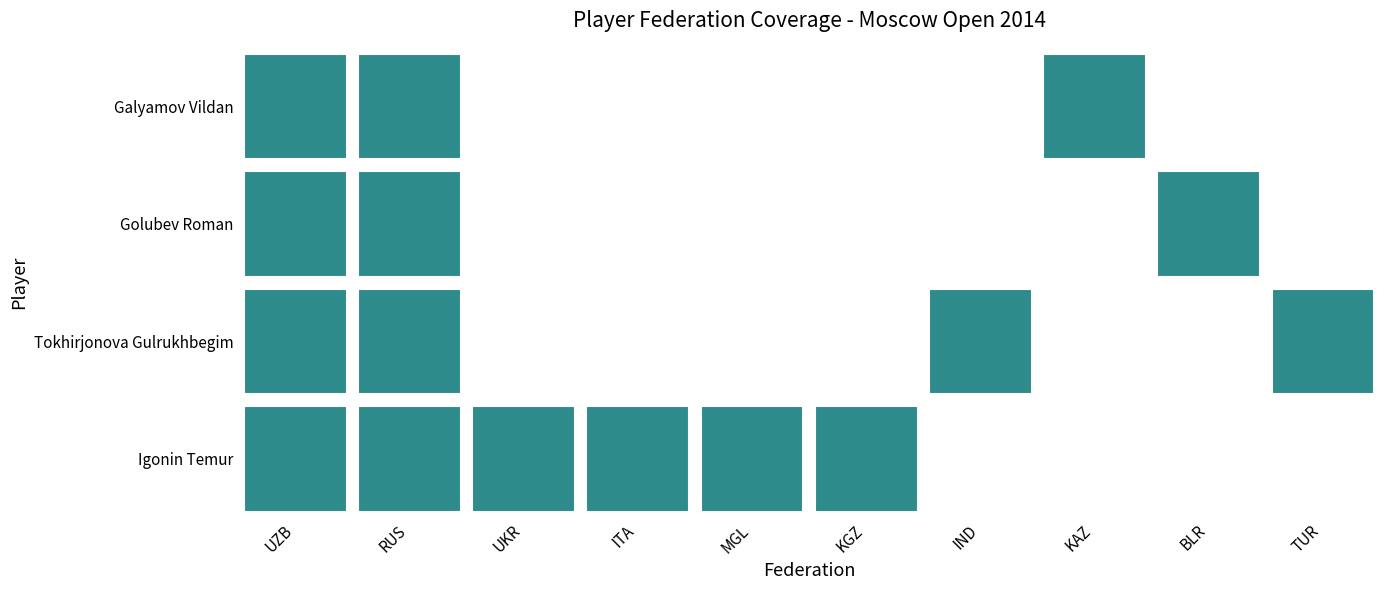

Which has a higher value, KGZ or ITA?

KGZ